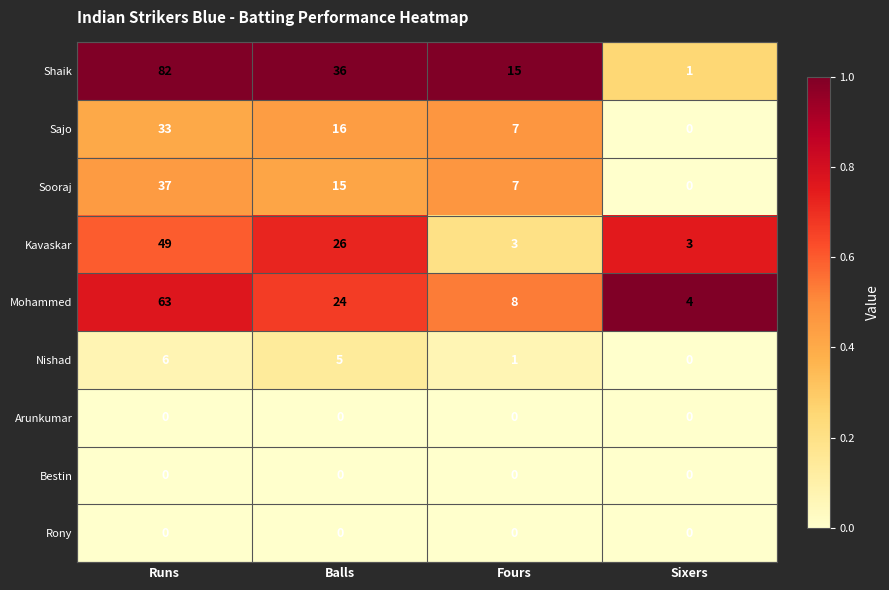

What is the lowest value of the Kavaskar series?

3